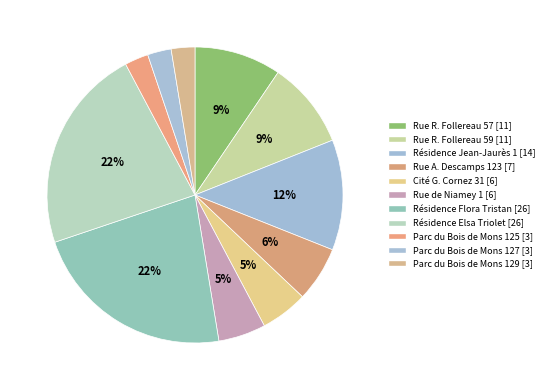

How many slices are in this pie chart?

11